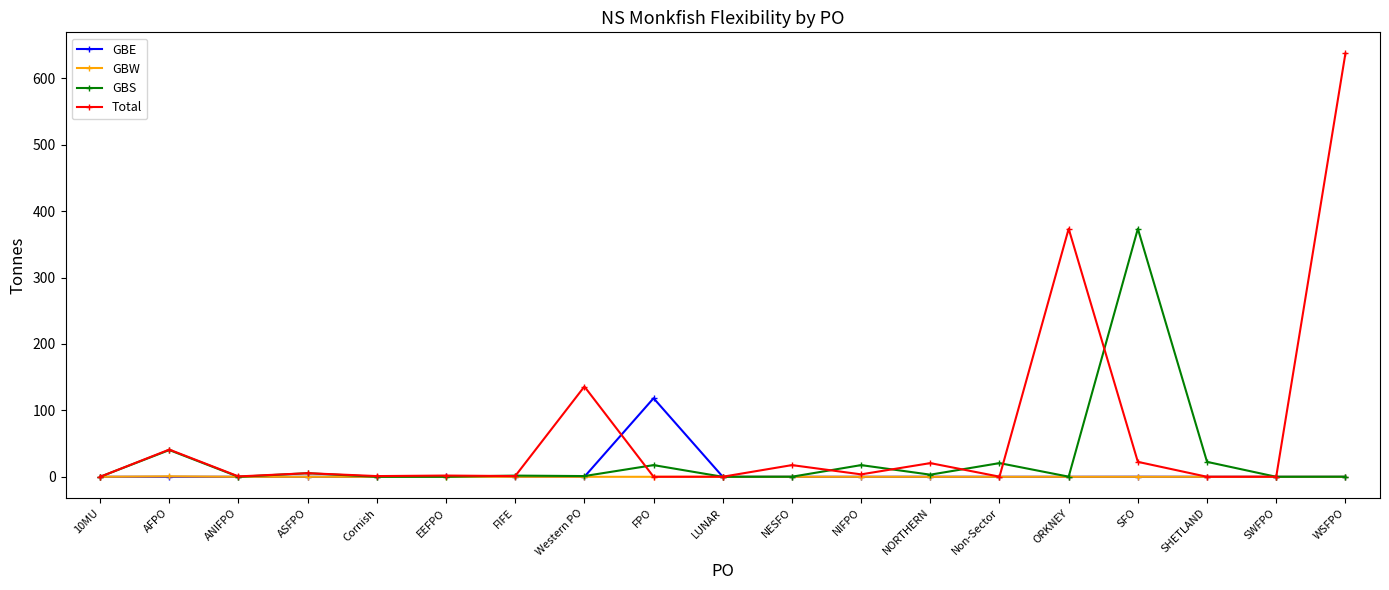

The value of GBS at ASFPO is 5.4. True or false?

True